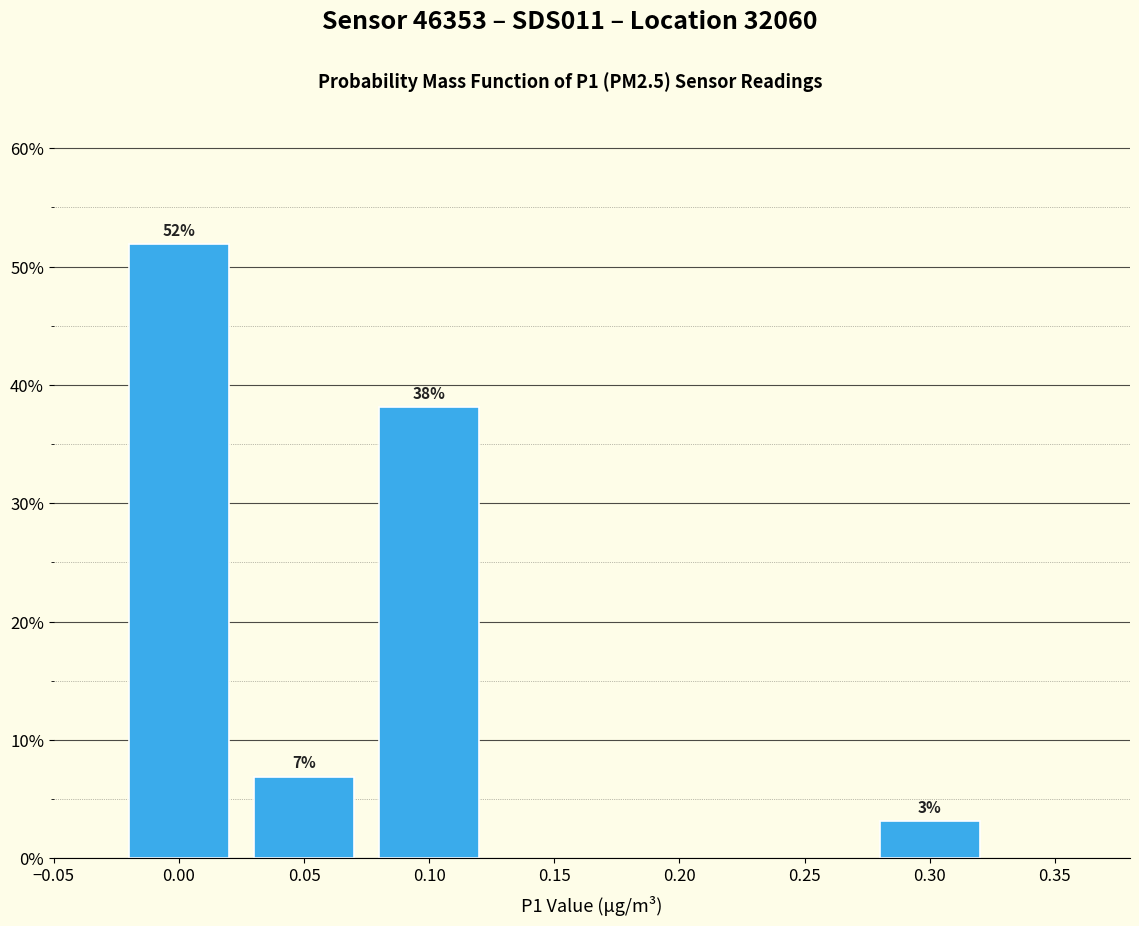

Which label corresponds to the smallest value in the chart?

0.30